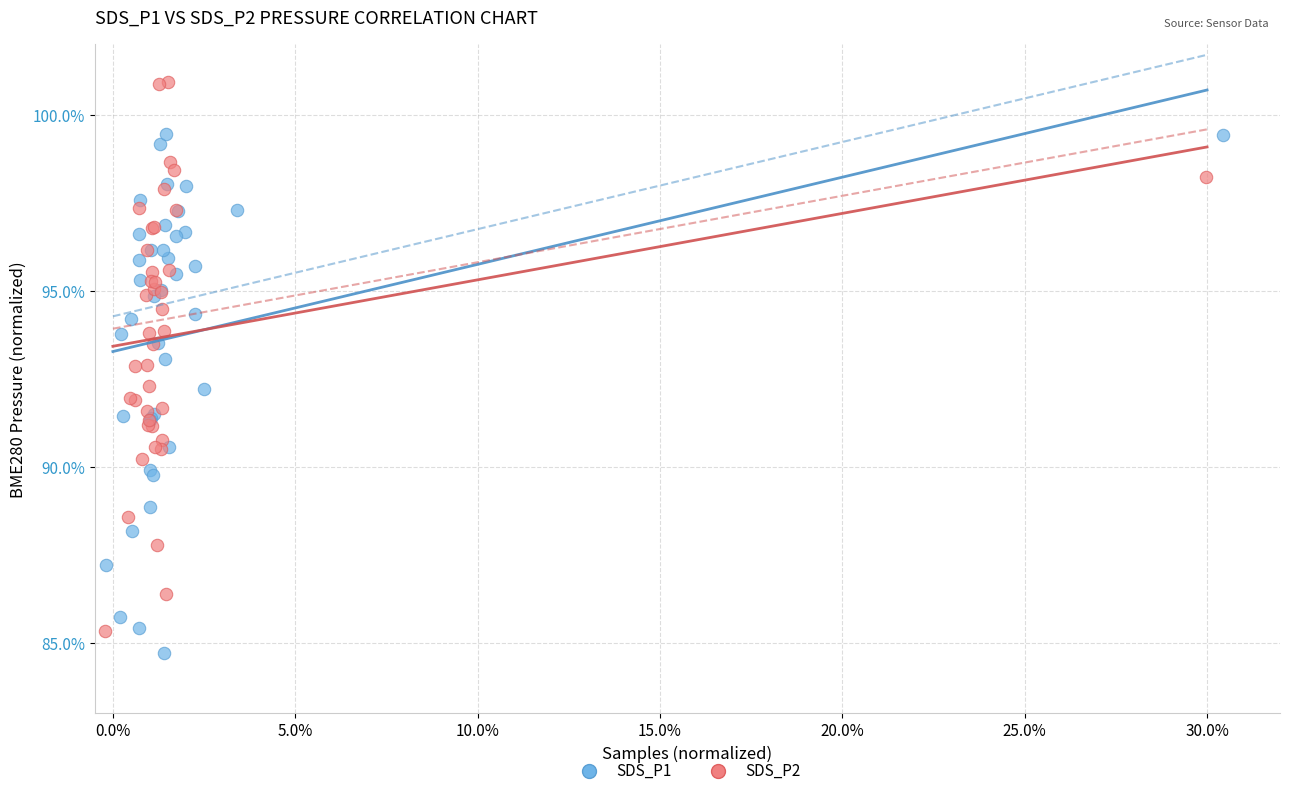

Which series has the widest spread of Y values?

SDS_P2